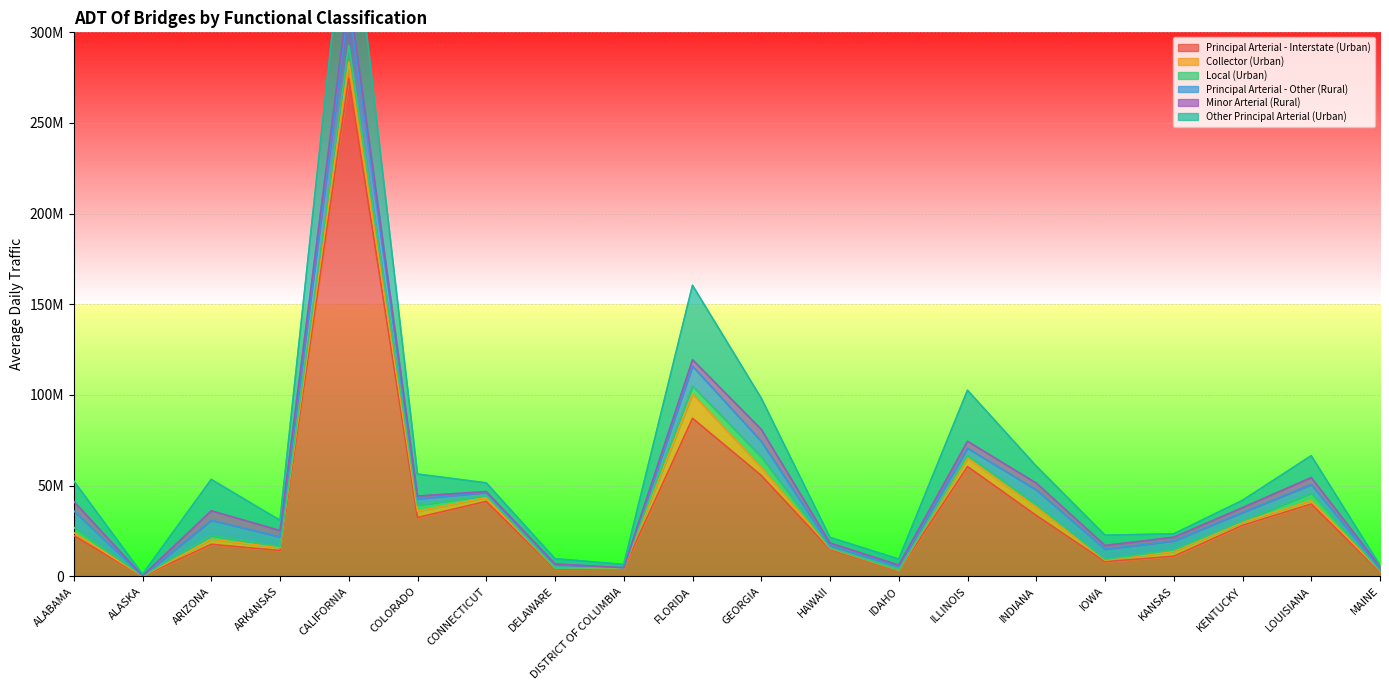

What is the difference between the maximum and second lowest values in the Collector (Urban) series?

13212715